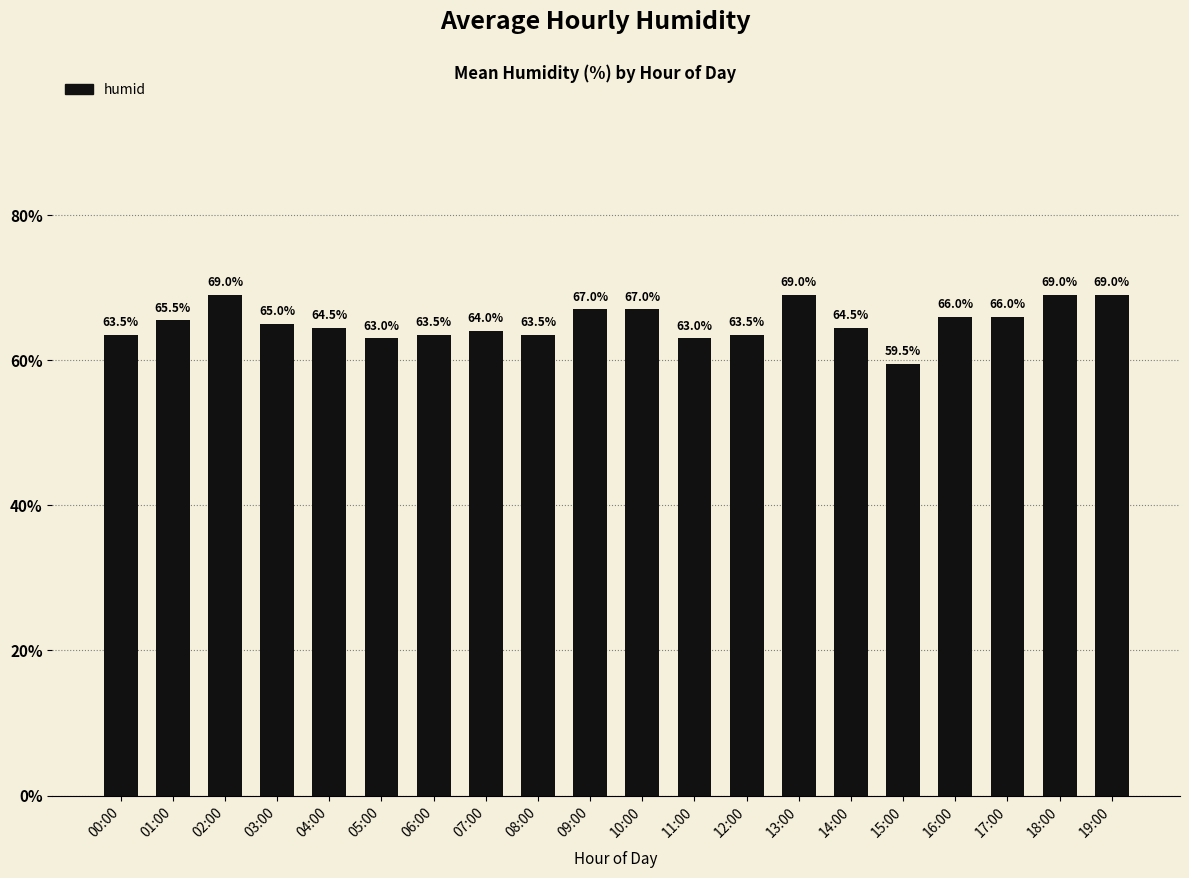

True or false: the data shows 110.9 at 01:00.

False